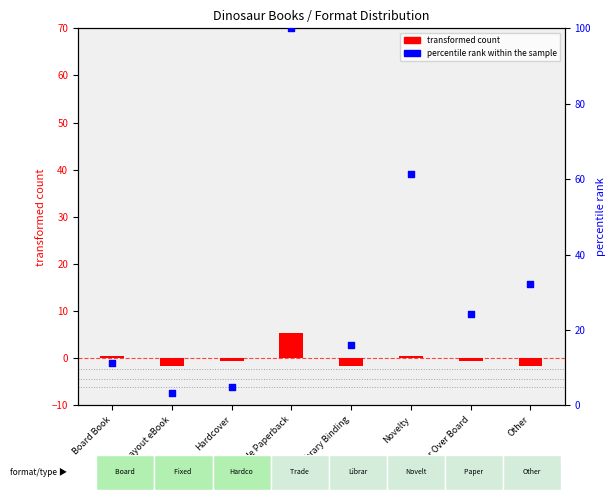

What is the change in value from Fixed Layout eBook to Library Binding?

+12.9